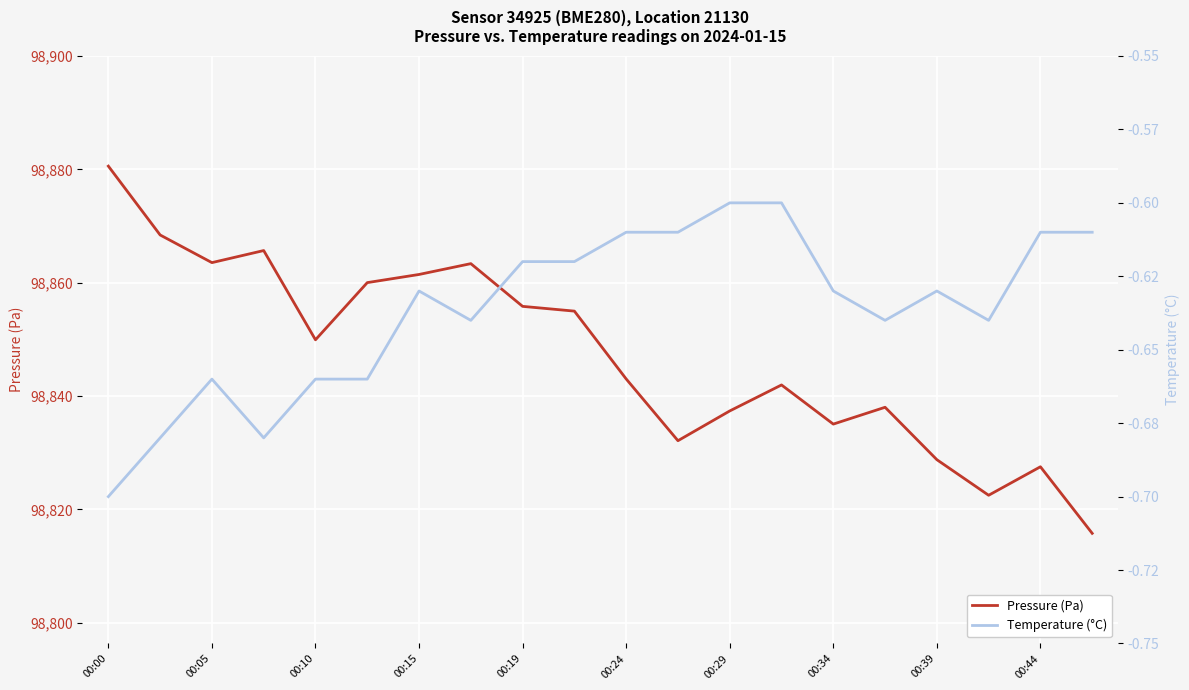

Reading right to left, extract all data points from this chart.

Pressure (Pa): 98815.8	98827.5	98822.5	98828.8	98838.0	98835.1	98842.0	98837.4	98832.1	98843.0	98855.0	98855.8	98863.4	98861.5	98860.0	98849.9	98865.7	98863.6	98868.4	98880.6
Temperature (°C): -0.6	-0.6	-0.6	-0.6	-0.6	-0.6	-0.6	-0.6	-0.6	-0.6	-0.6	-0.6	-0.6	-0.6	-0.7	-0.7	-0.7	-0.7	-0.7	-0.7